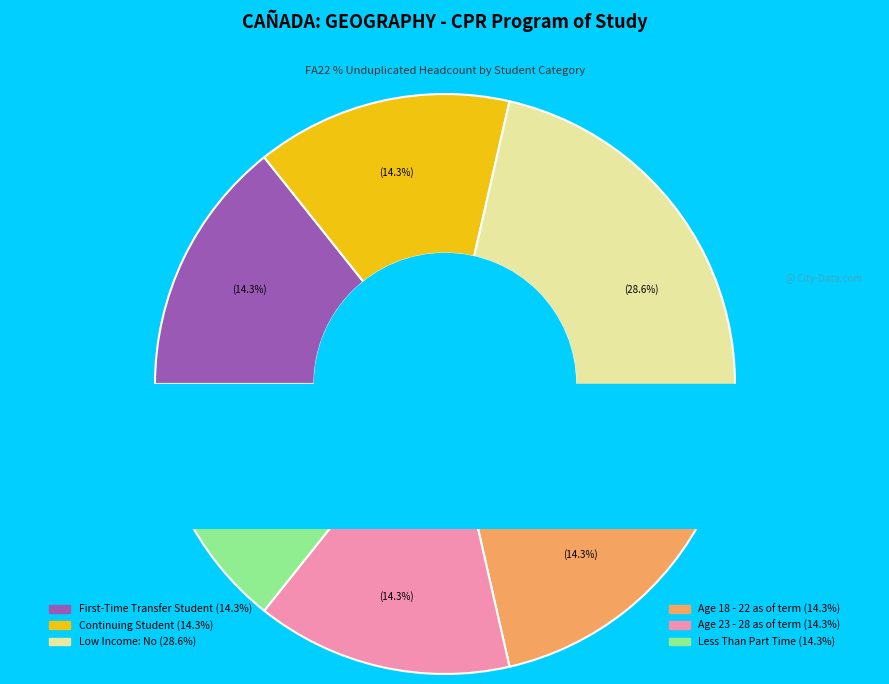

How many segments does this pie chart have?

6